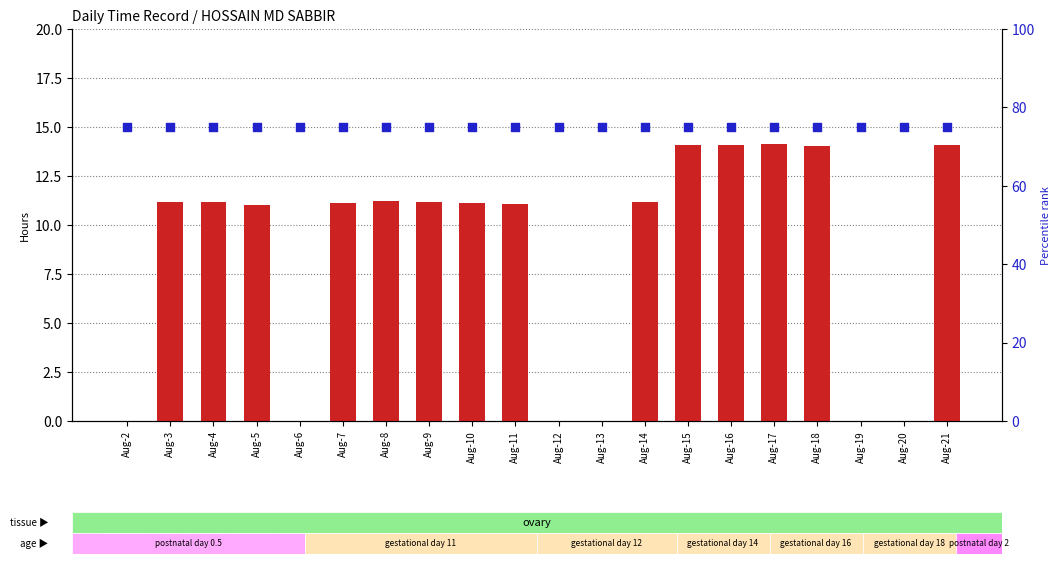

Which series reaches the maximum Y coordinate?

percentile rank within the sample